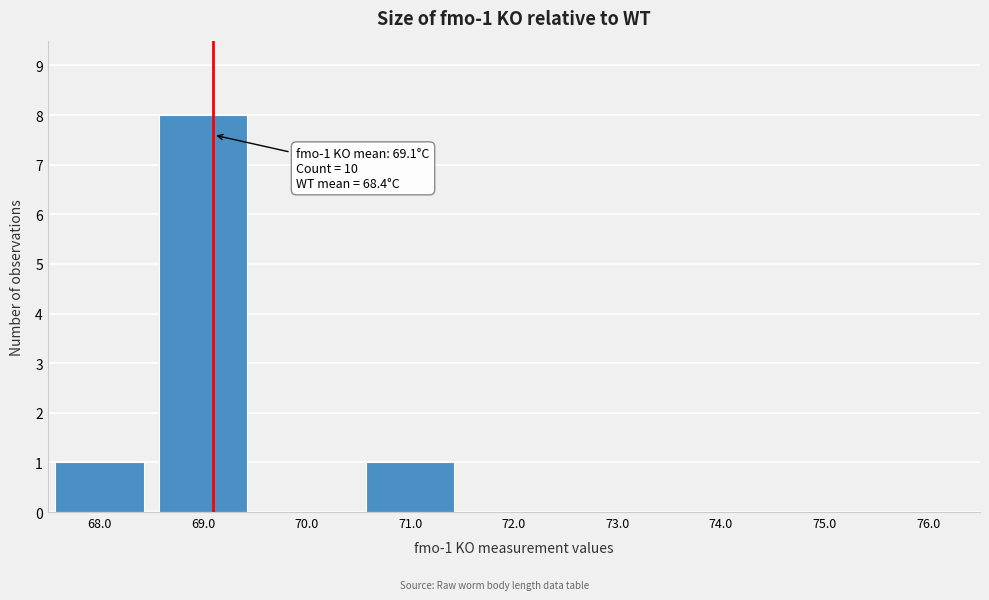

Which range on the x-axis has the tallest bar?

68.5 to 69.5